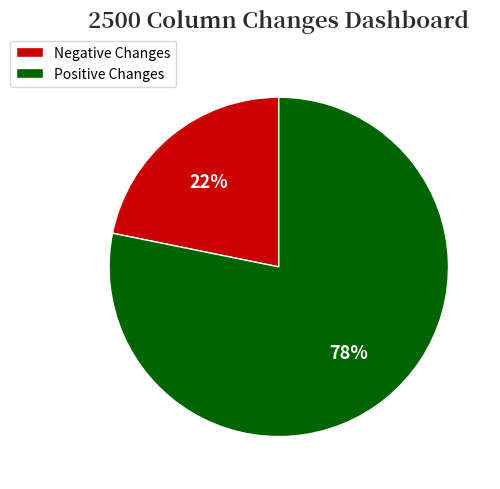

Combined, do Positive Changes and Negative Changes account for over 50%?

Yes